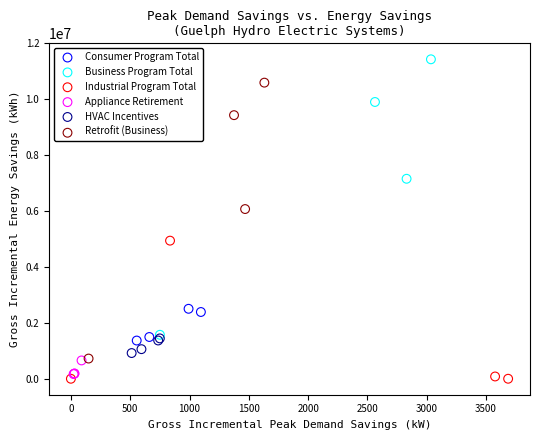

Which series reaches the minimum Y coordinate?

Industrial Program Total